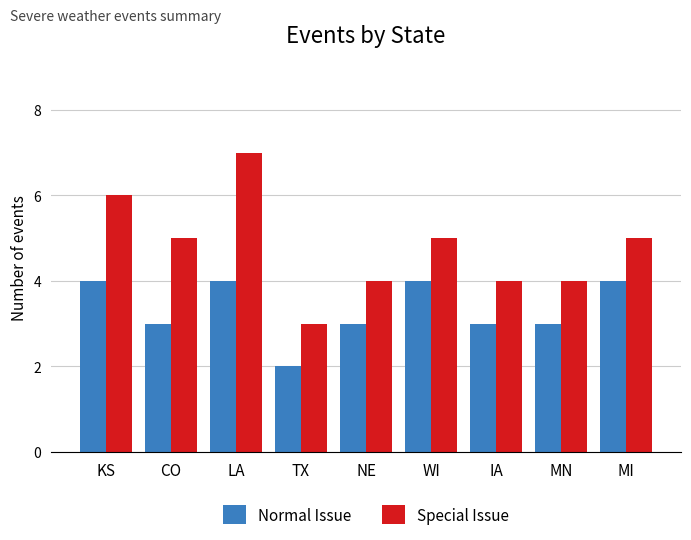

How many categories are shown in the chart?

9